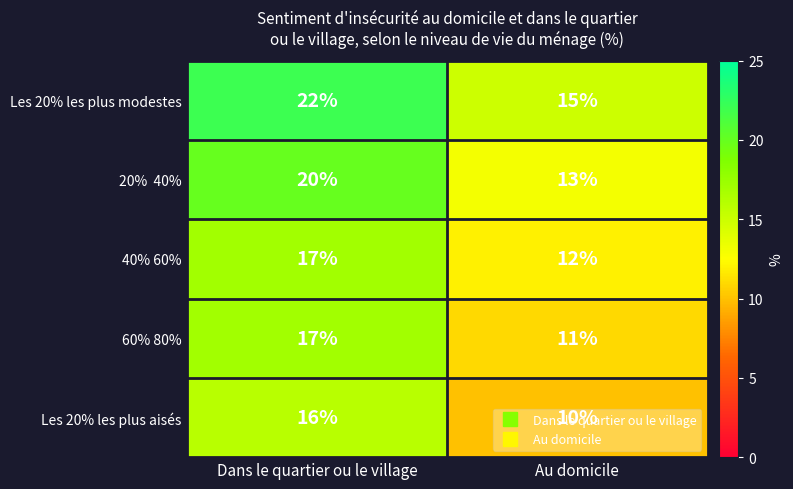

What is the difference between the highest and lowest values at Dans le quartier ou le village?

6